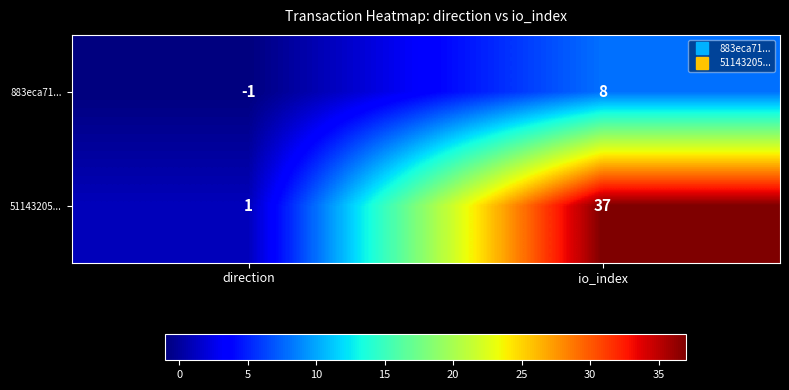

Which series has the largest total across all categories?

51143205...